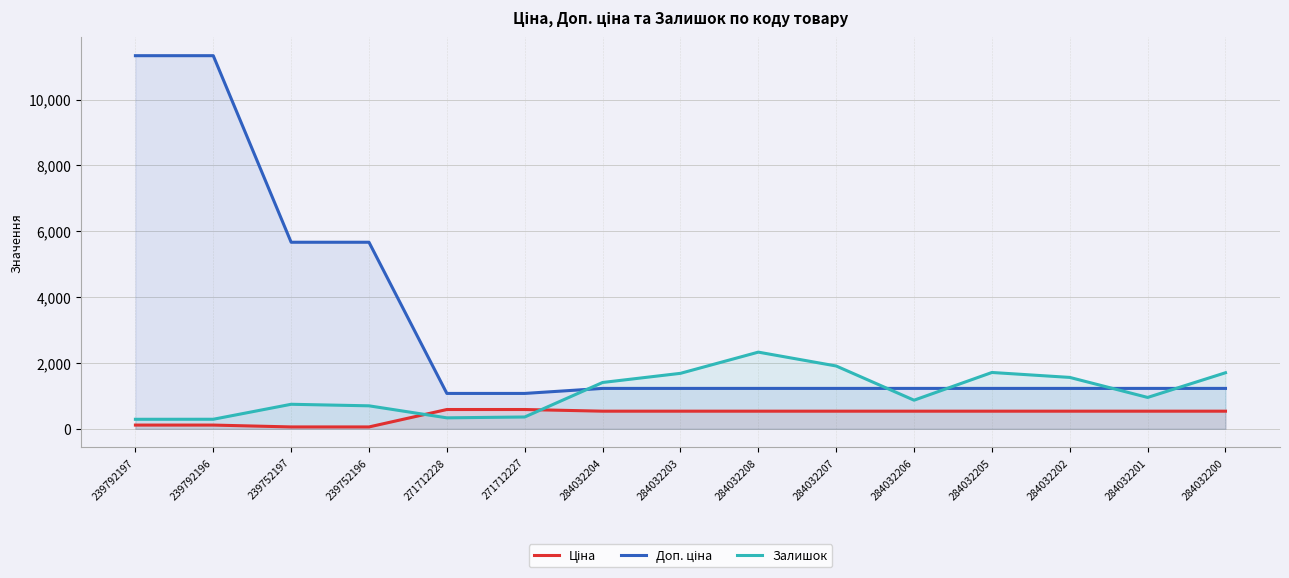

True or false: Доп. ціна and Ціна intersect in this chart.

False